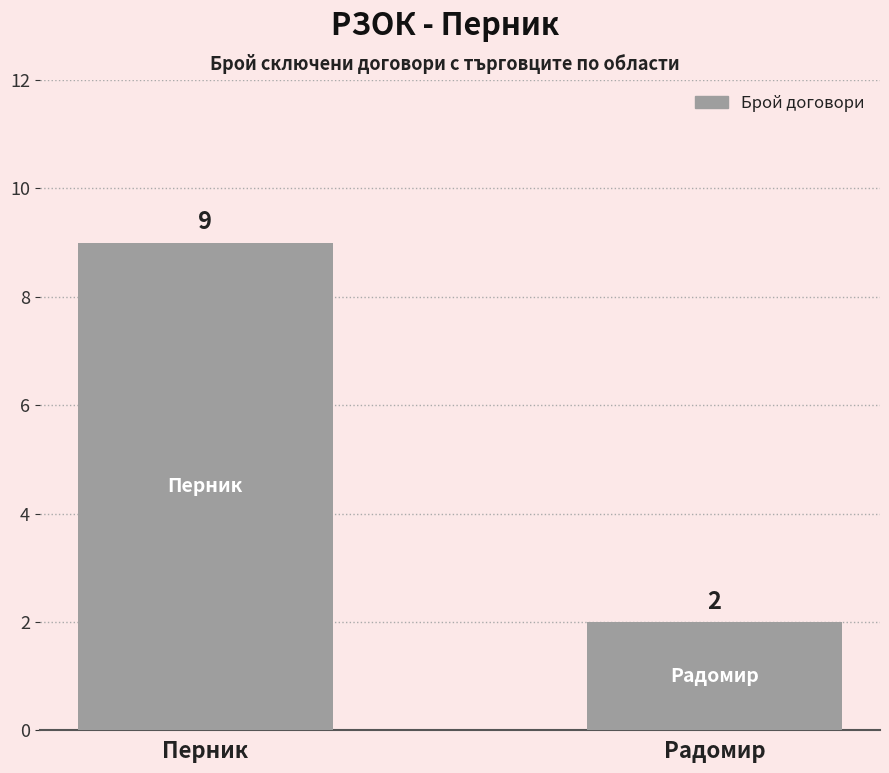

Which has a higher value, Перник or Радомир?

Перник